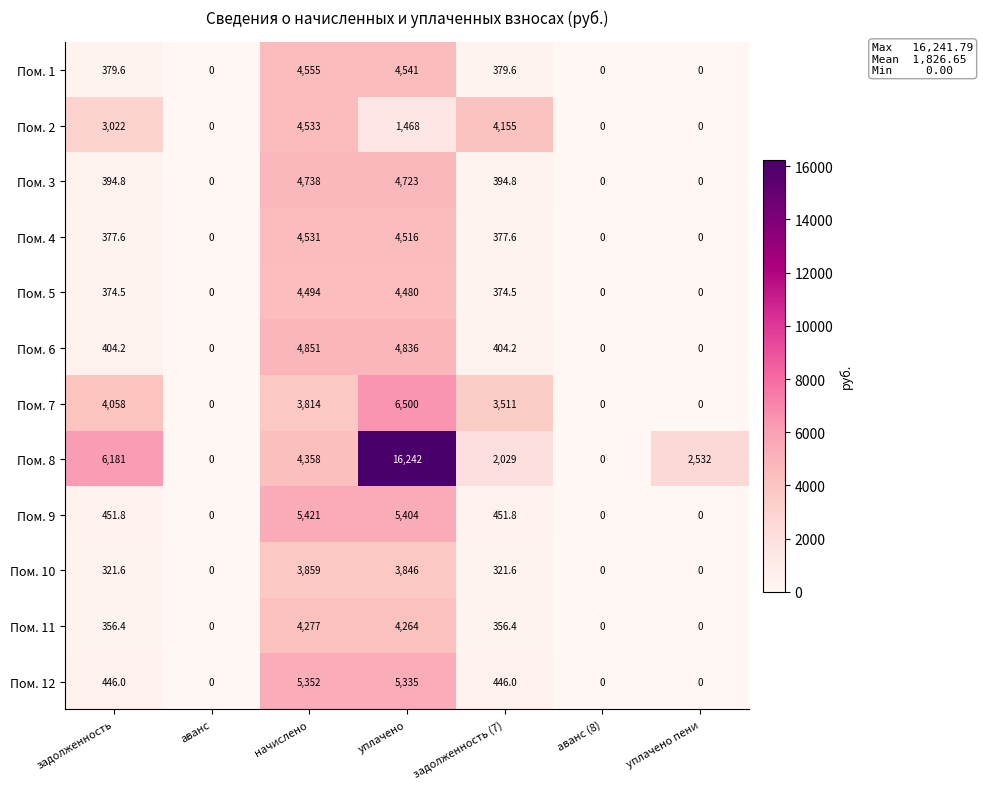

Where does the Пом. 4 series first go above 377?

задолженность